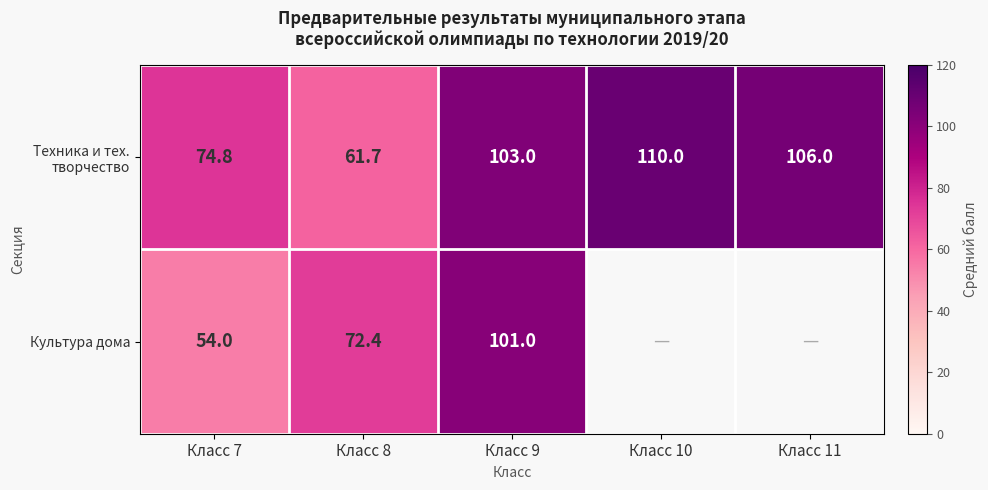

The Культура дома series shows 22.5 at Класс 7. True or false?

False